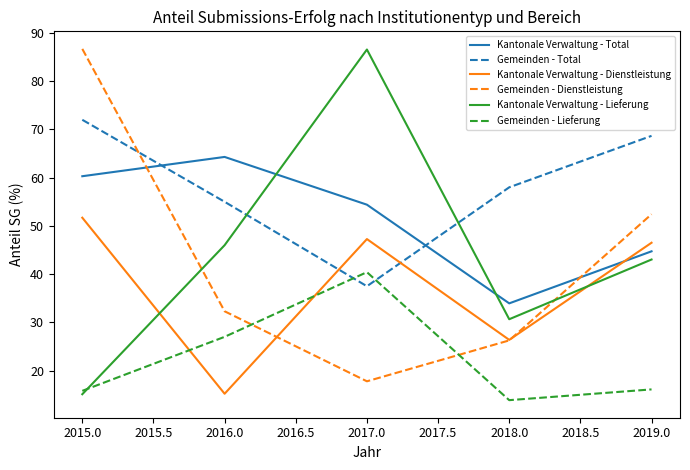

What is the difference between the maximum and second lowest values in the Gemeinden - Lieferung series?

24.6